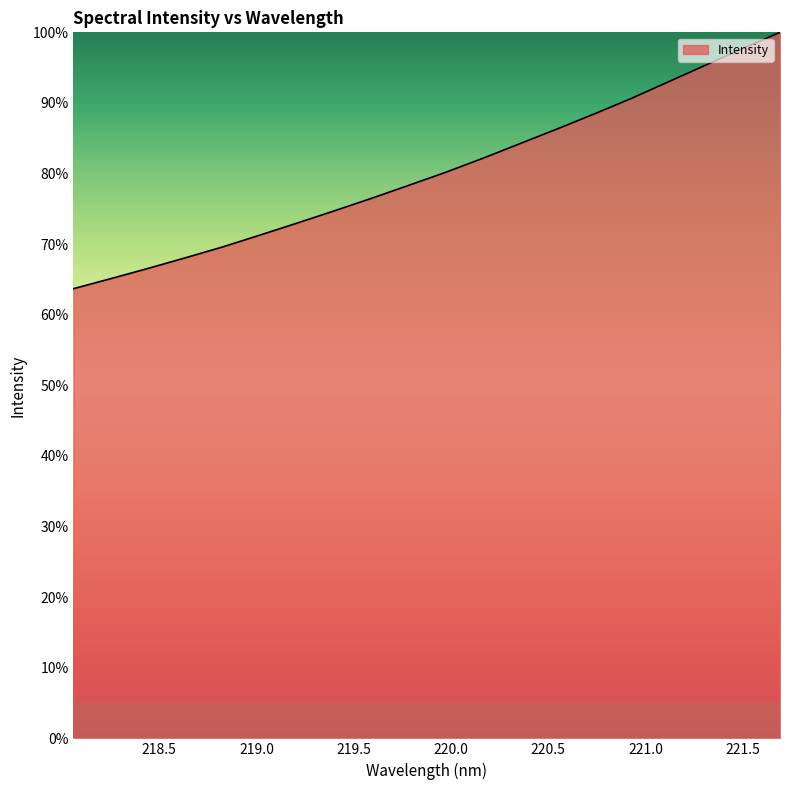

What is the minimum value shown in the chart?

63.7